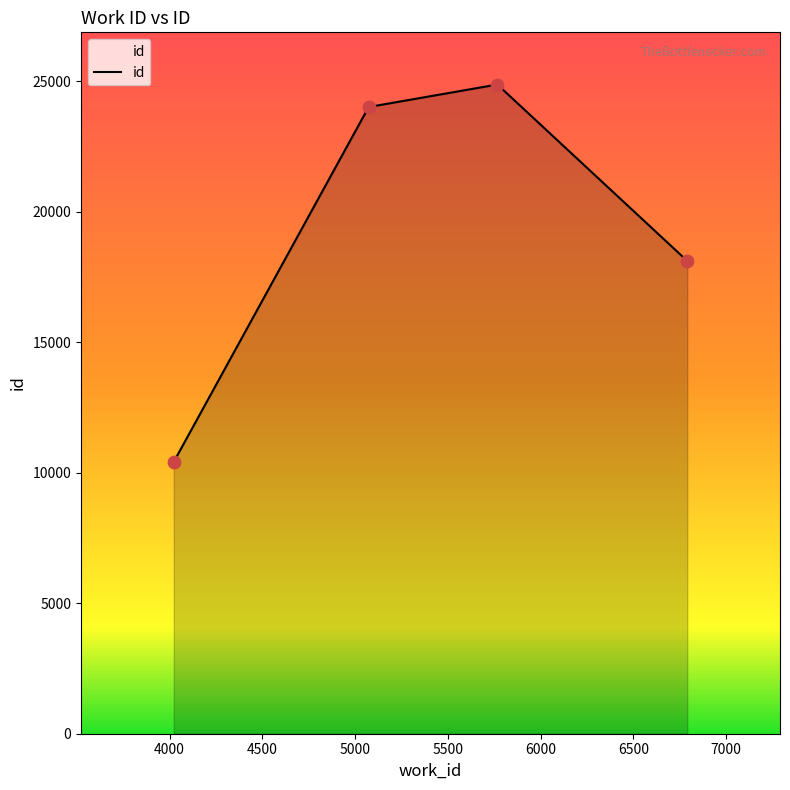

What is the average value?

19357